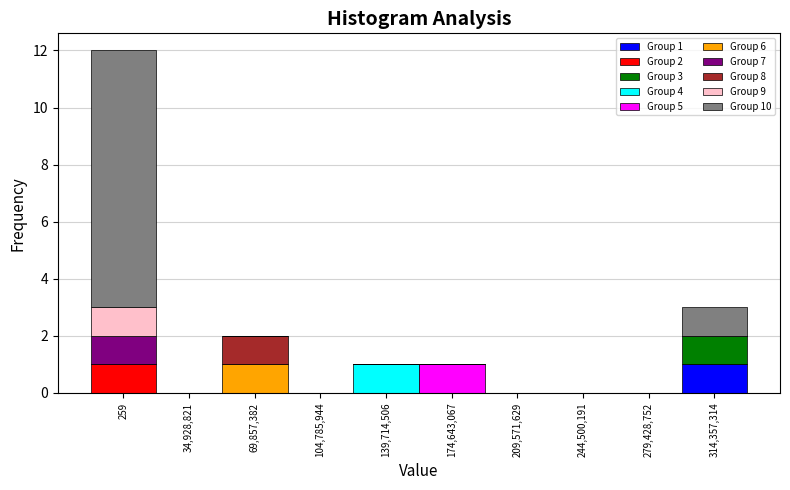

At which label does Group 1 reach its peak?

314,357,314